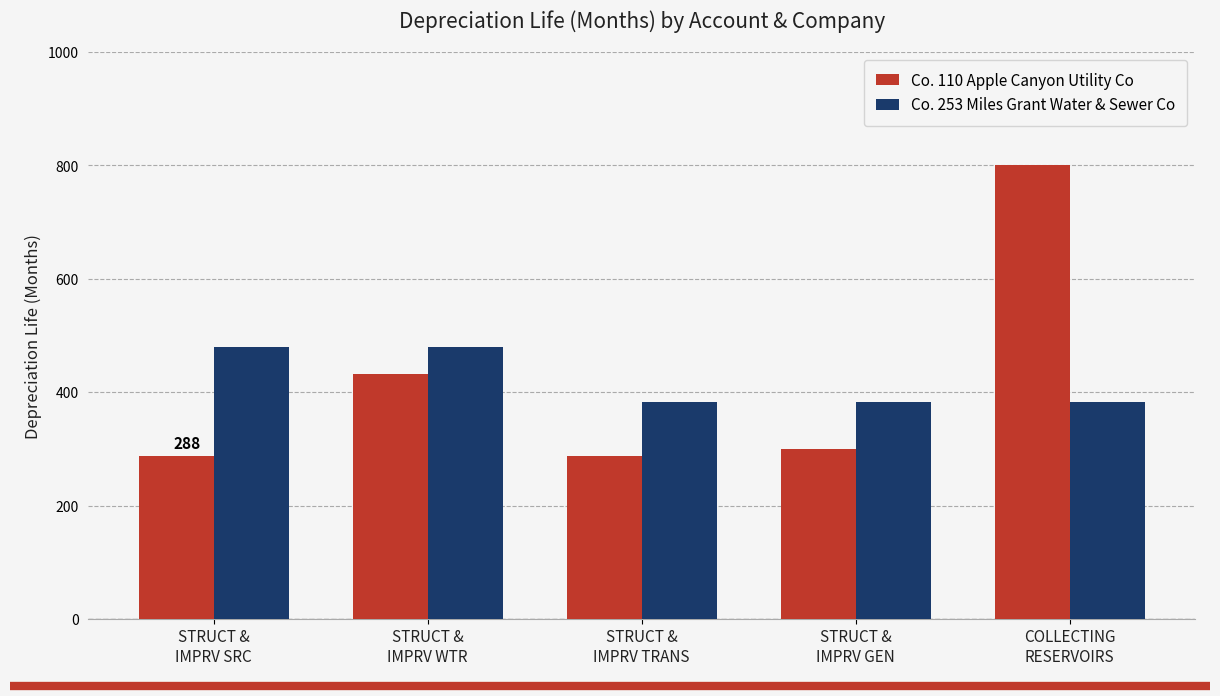

How many distinct data groups are displayed?

2